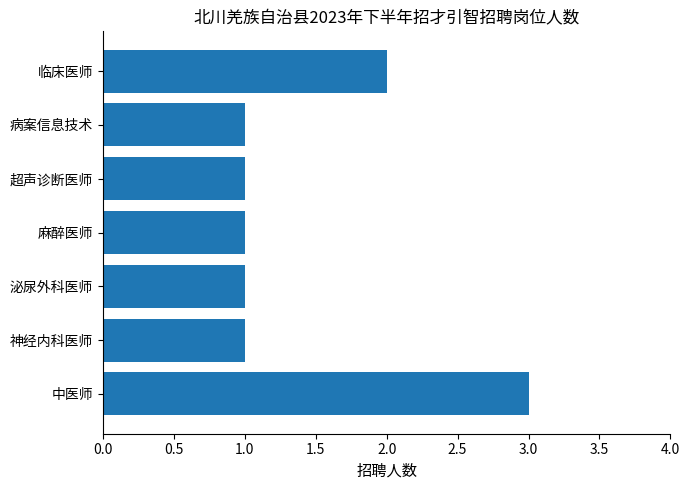

What is the average value?

1